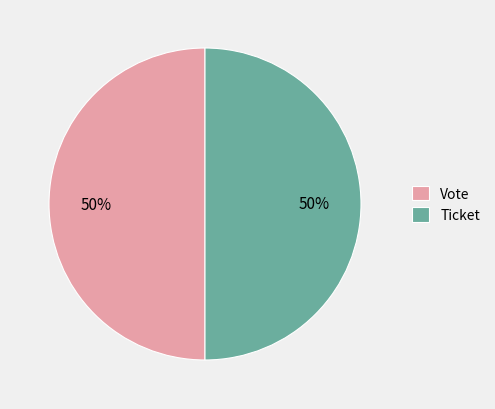

What percentage is the Vote slice, to the nearest percent?

50%